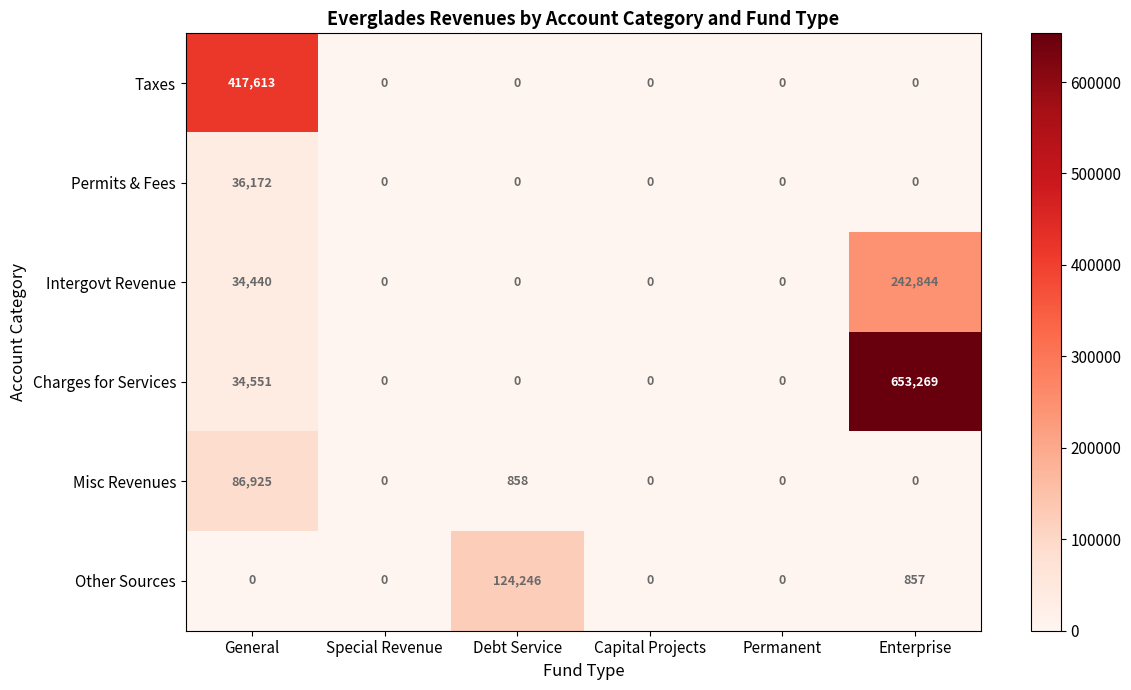

What is the difference between the Permits & Fees values at General and Enterprise?

36172